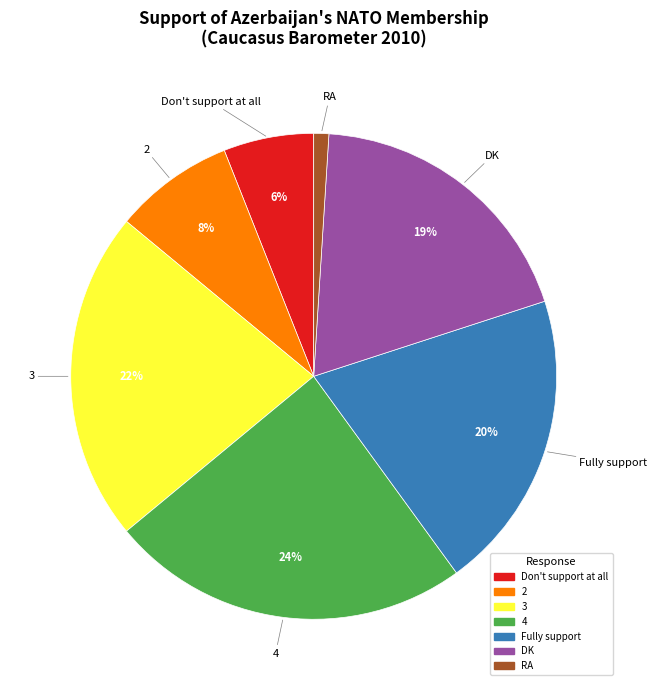

Is Fully support the majority of the pie?

No